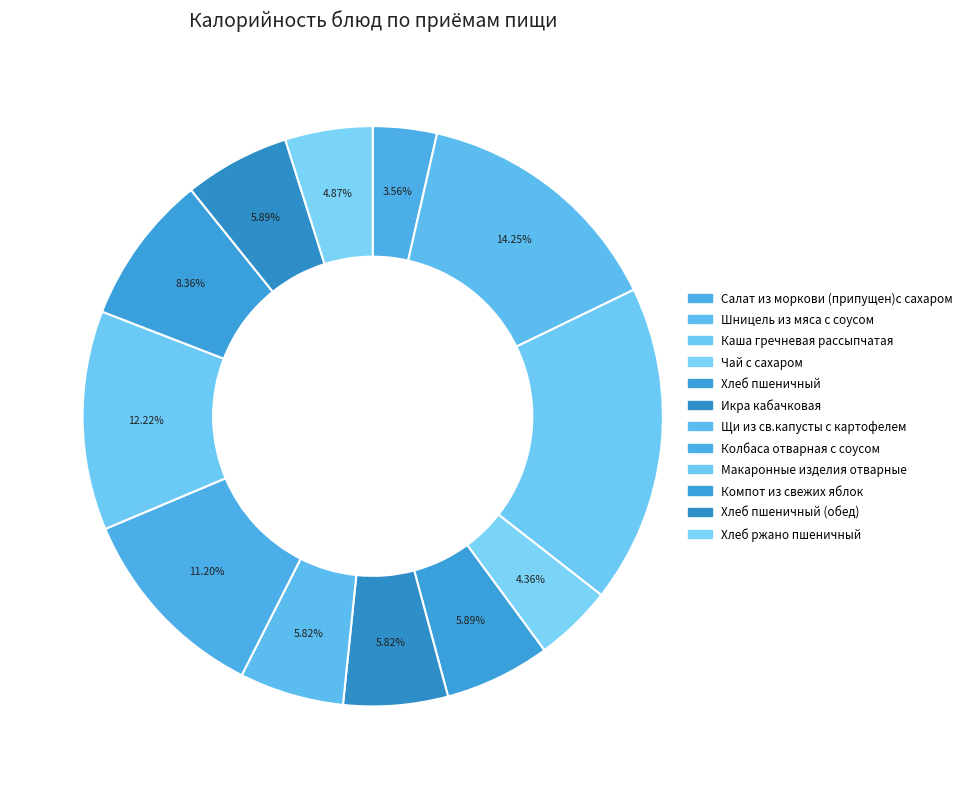

Between Икра кабачковая and Чай с сахаром, which is larger?

Икра кабачковая